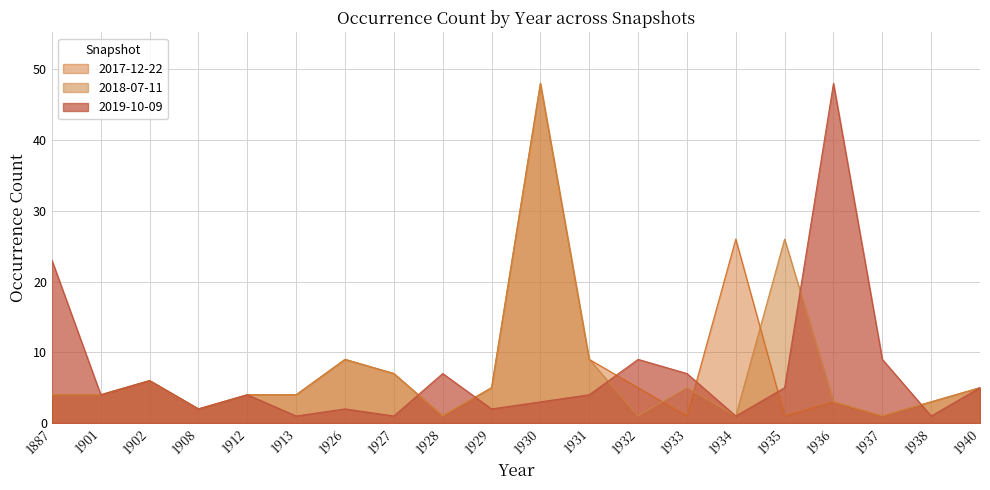

At which category is the sum across all series the highest?

1930